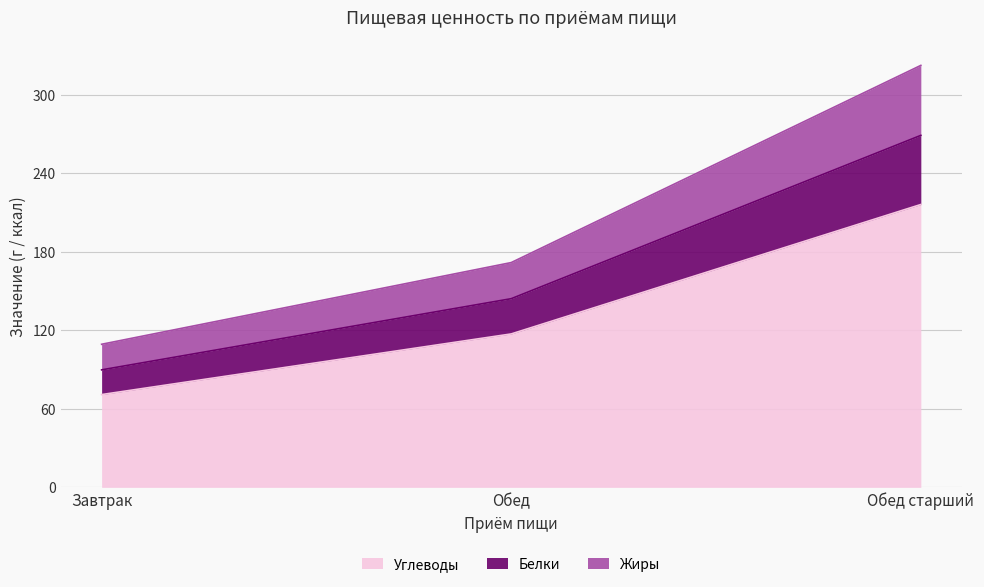

What is the total value across all series at Завтрак?

109.3